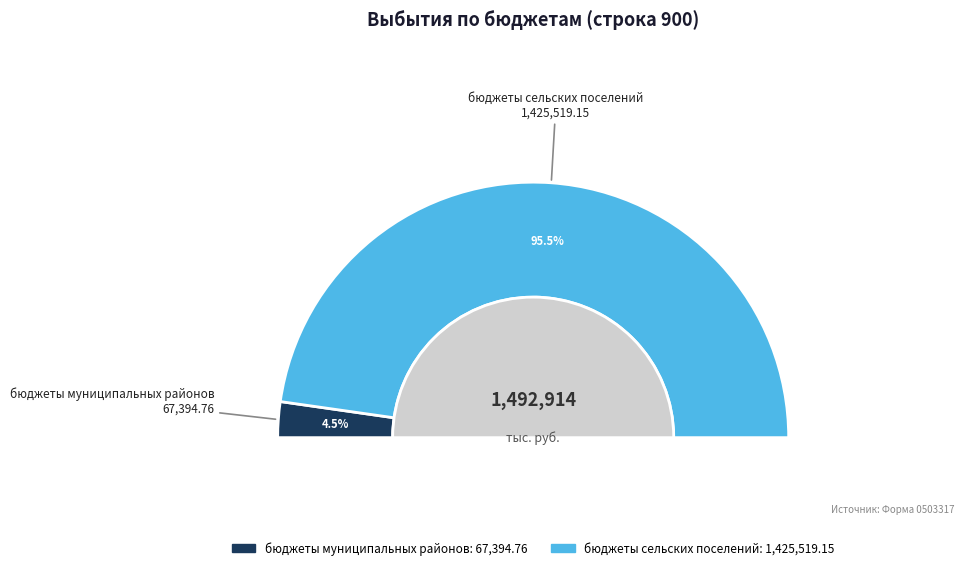

Between бюджеты сельских поселений and бюджеты муниципальных районов, which is larger?

бюджеты сельских поселений